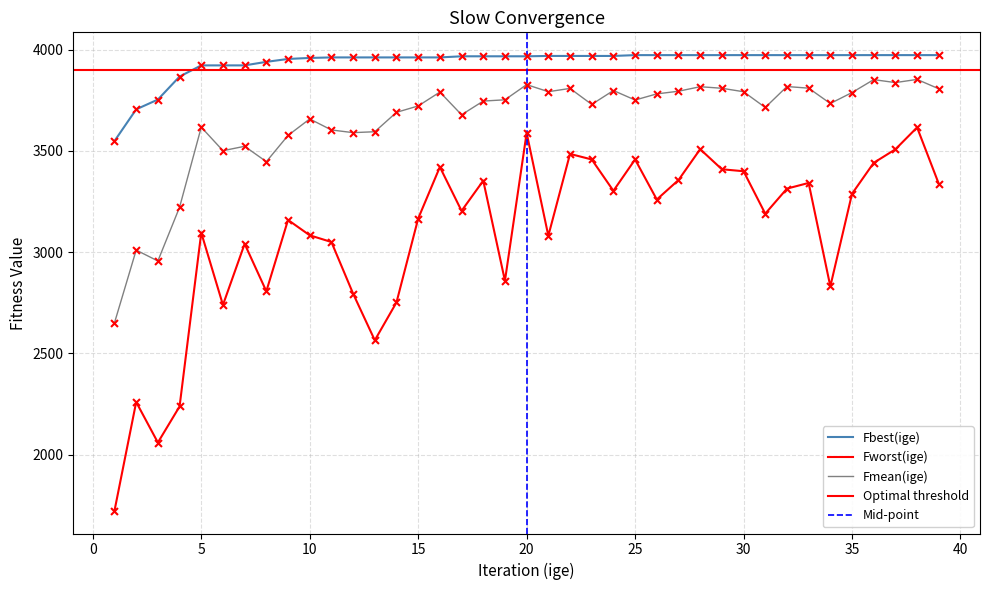

At how many categories does at least one series exceed 3278?

39